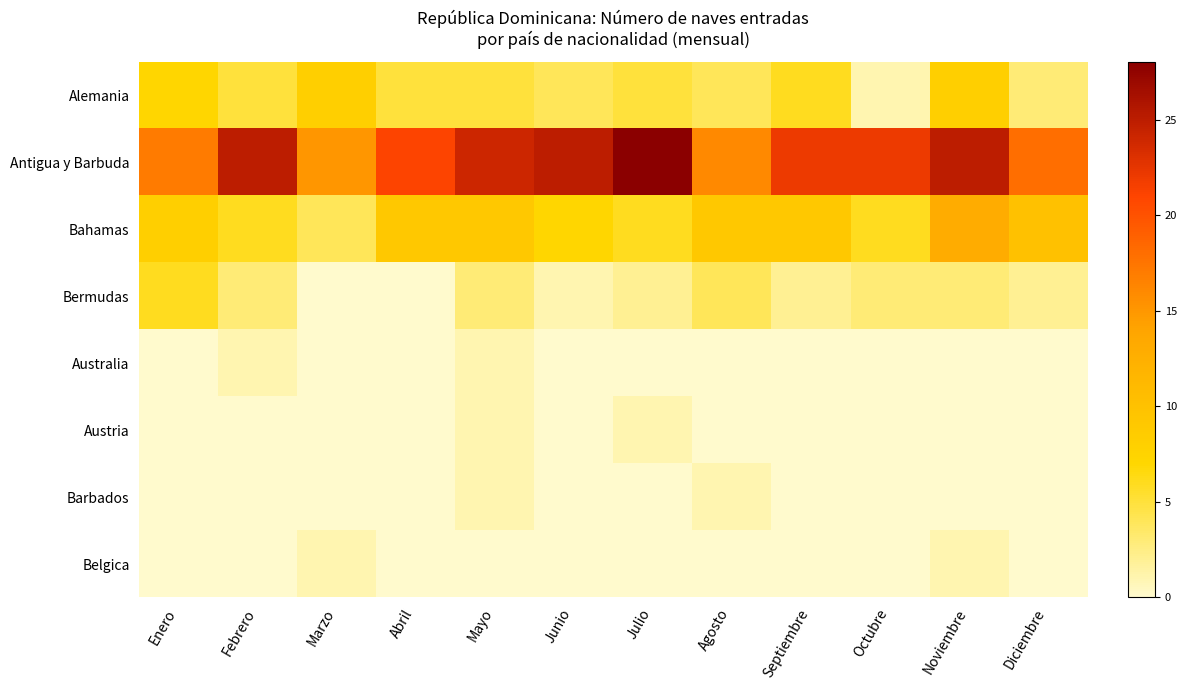

Which has a higher value, Septiembre or Junio?

Septiembre